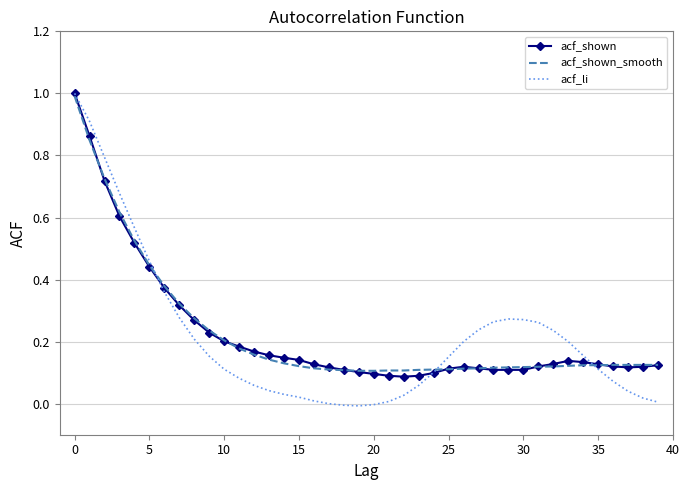

Count the number of data series in this chart.

3